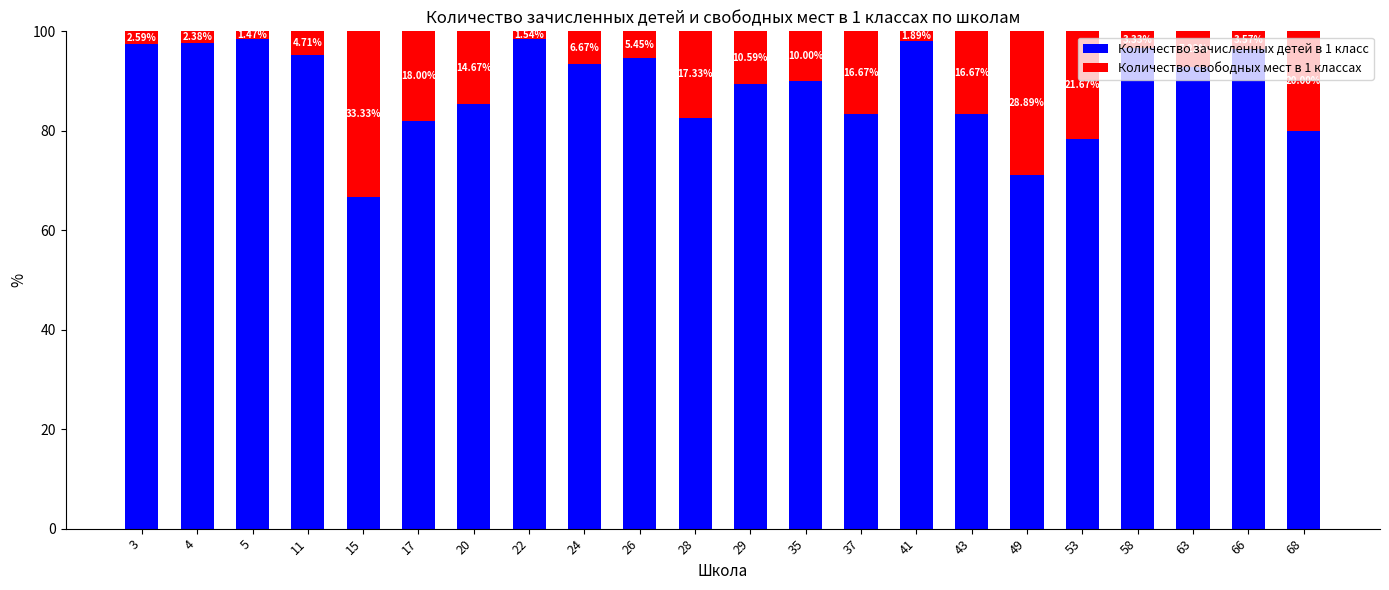

What is the difference between the Количество зачисленных детей в 1 класс values at 66 and 20?

11.1